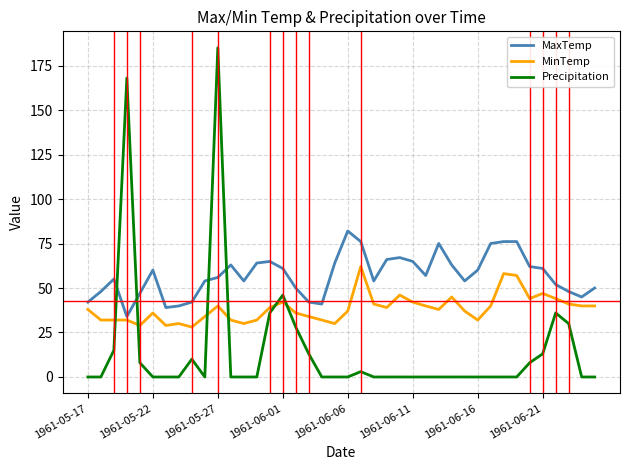

After their last crossing, which series has the higher values: MaxTemp or Precipitation?

MaxTemp